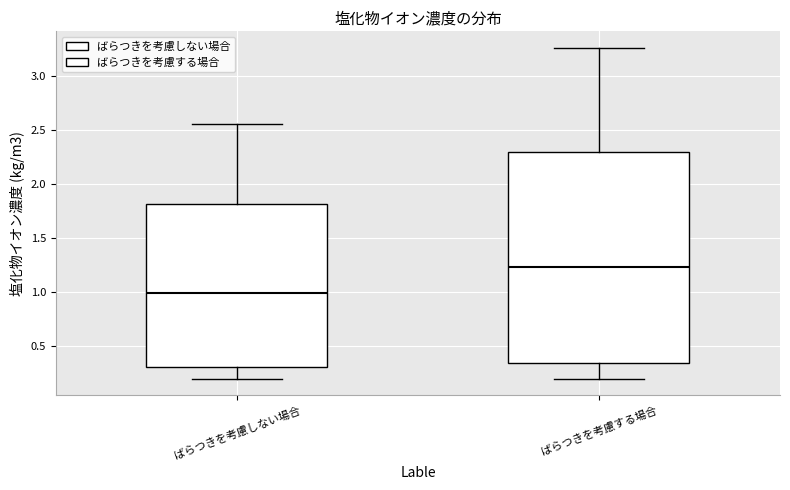

Reading left to right, transcribe this box plot: for each box, give where its median line is, the range the box spans, and where its two whiskers end, as read against the y-axis. The values are not printed on the chart, so give them approximately, as read against the axis.

ばらつきを考慮しない場合: median 1.00, box 0.30 to 1.80, whiskers 0.20 to 2.55
ばらつきを考慮する場合: median 1.25, box 0.35 to 2.30, whiskers 0.20 to 3.25